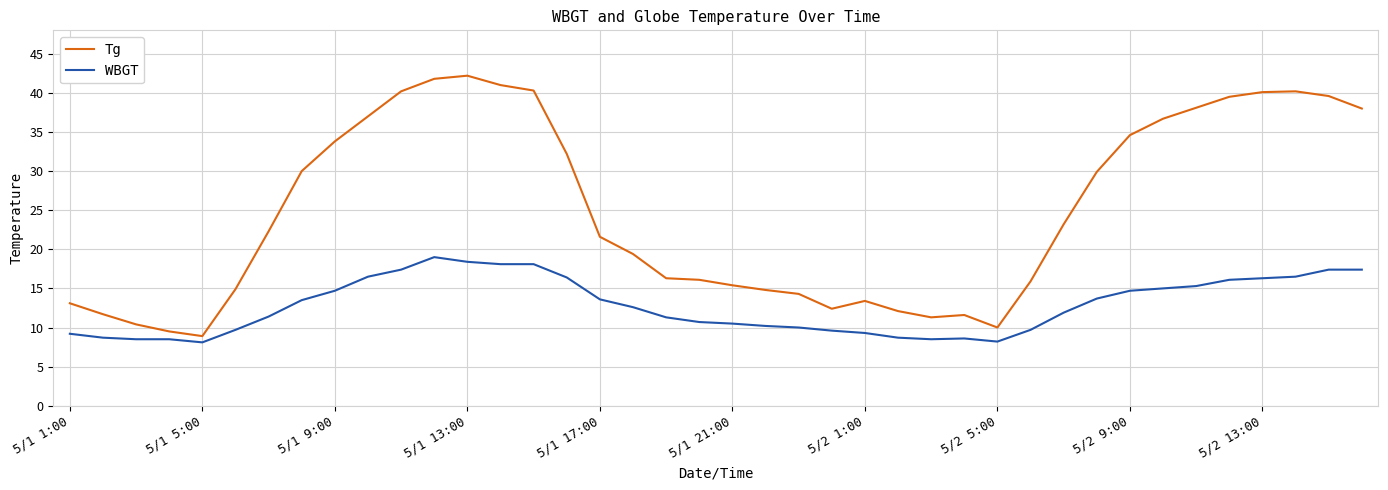

Which series has the largest range (max minus min)?

Tg